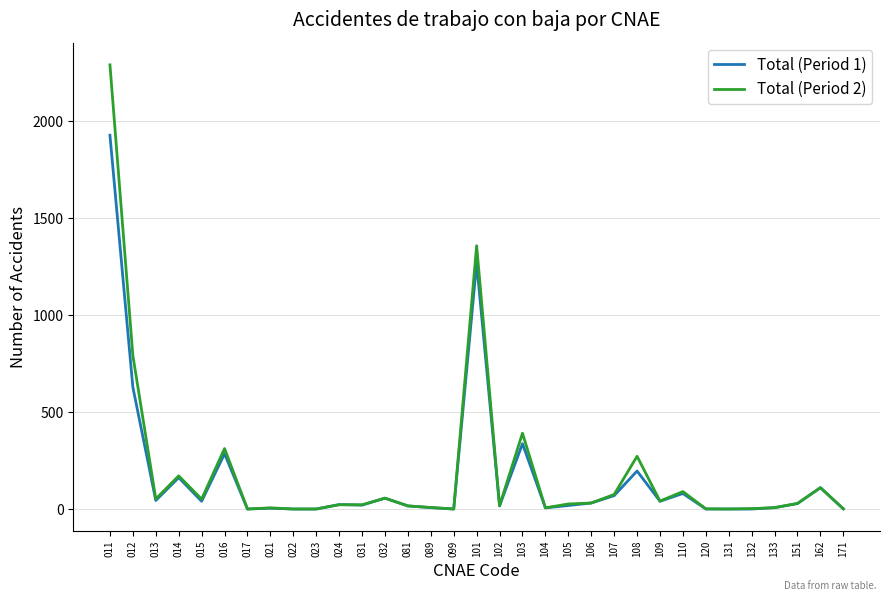

What is the spread (max minus min) of values at 108?

76